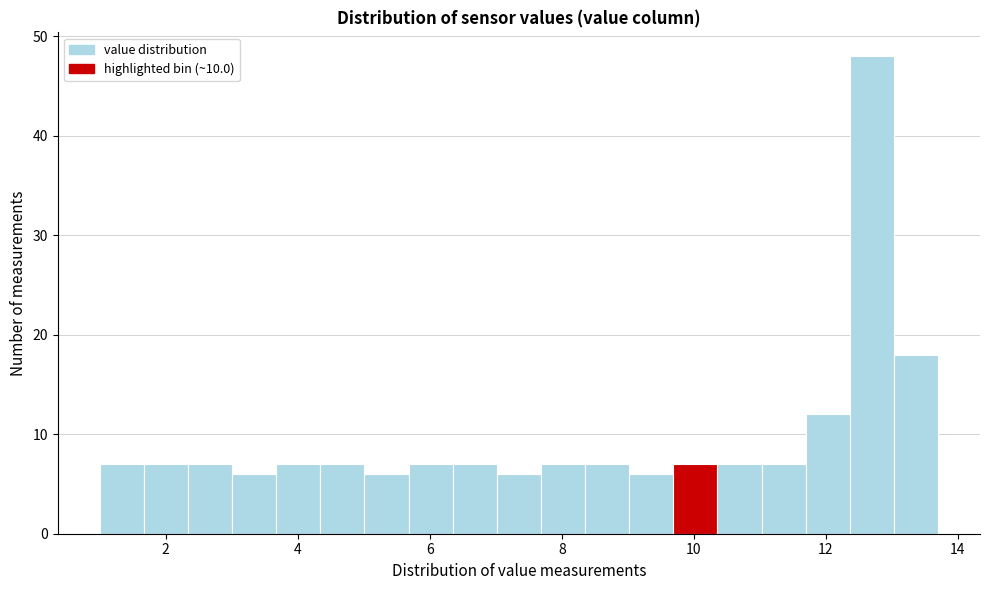

Around what value on the x-axis is the tallest bar? Give the approximate position of its centre, as read against the axis.

12.6